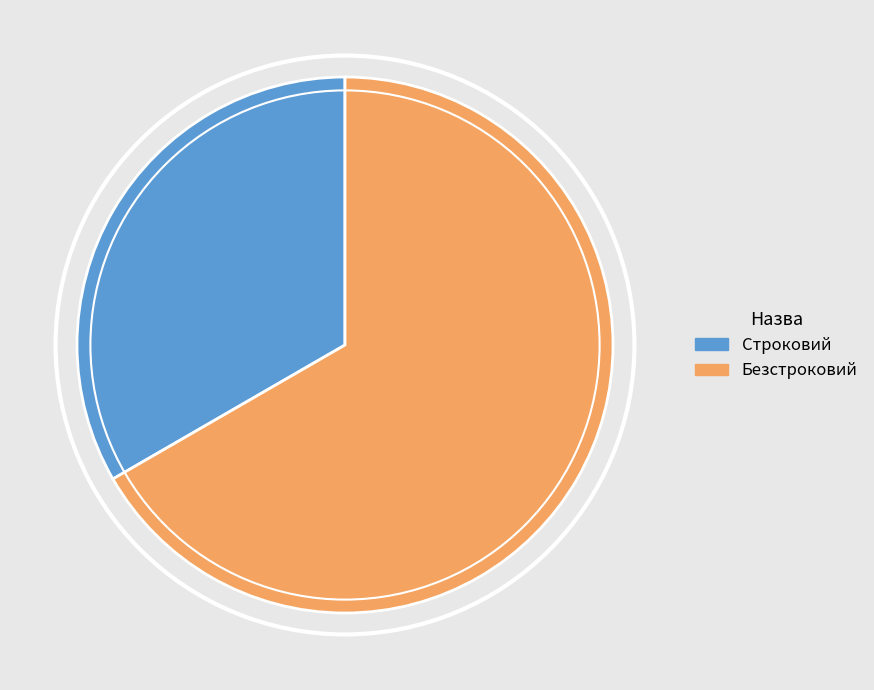

Rank the categories by value from highest to lowest.

Безстроковий, Строковий